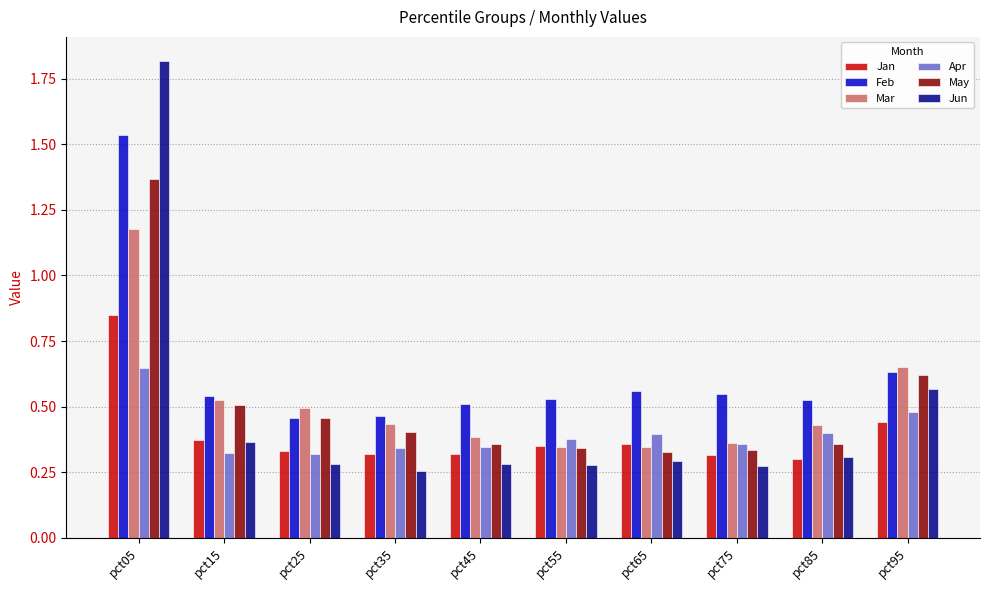

Which series has the largest range (max minus min)?

Jun